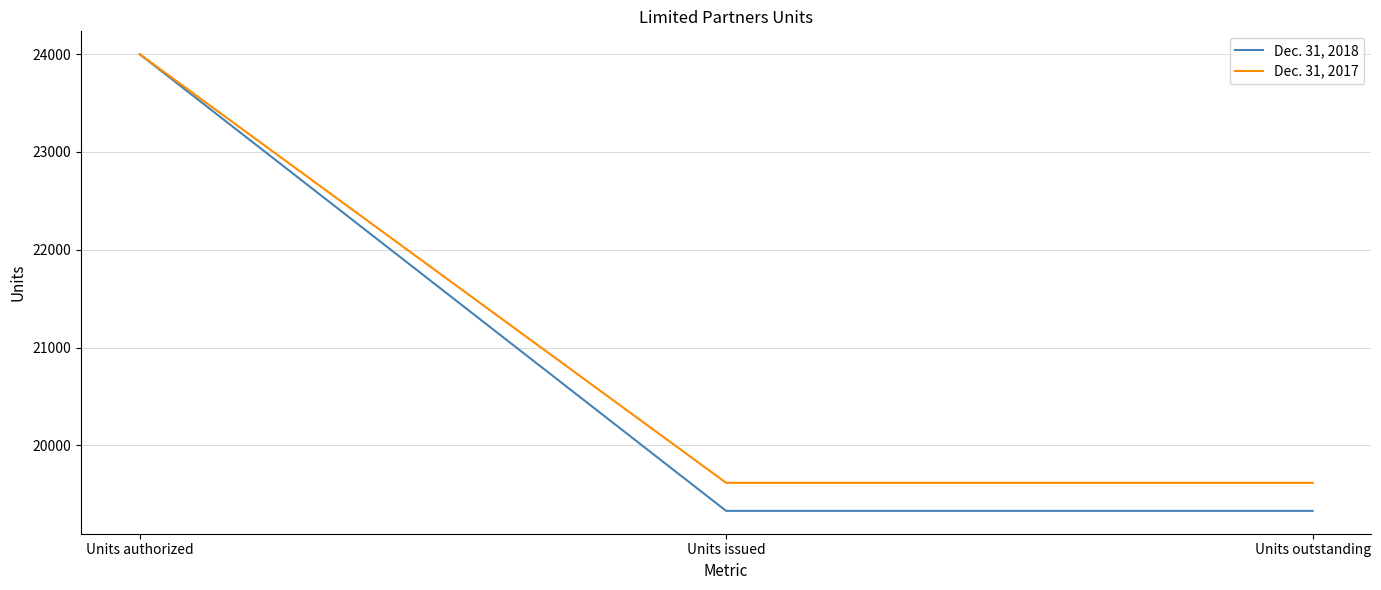

Which category has the highest value in the Dec. 31, 2017 series?

Units authorized